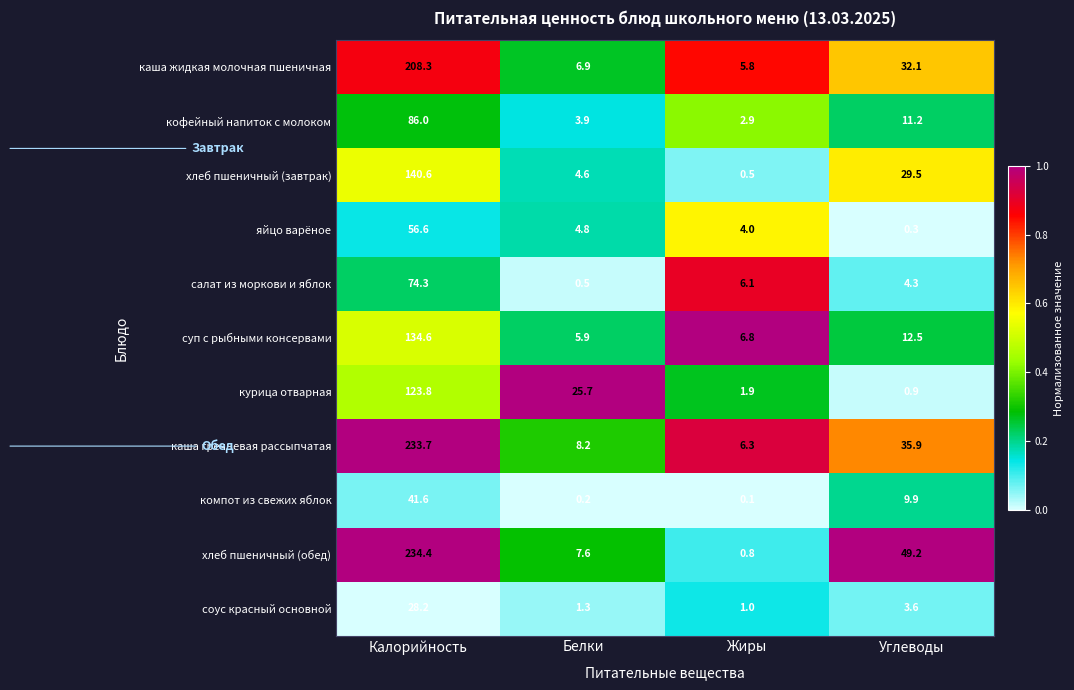

At which label is каша жидкая молочная пшеничная closest to 107?

Углеводы